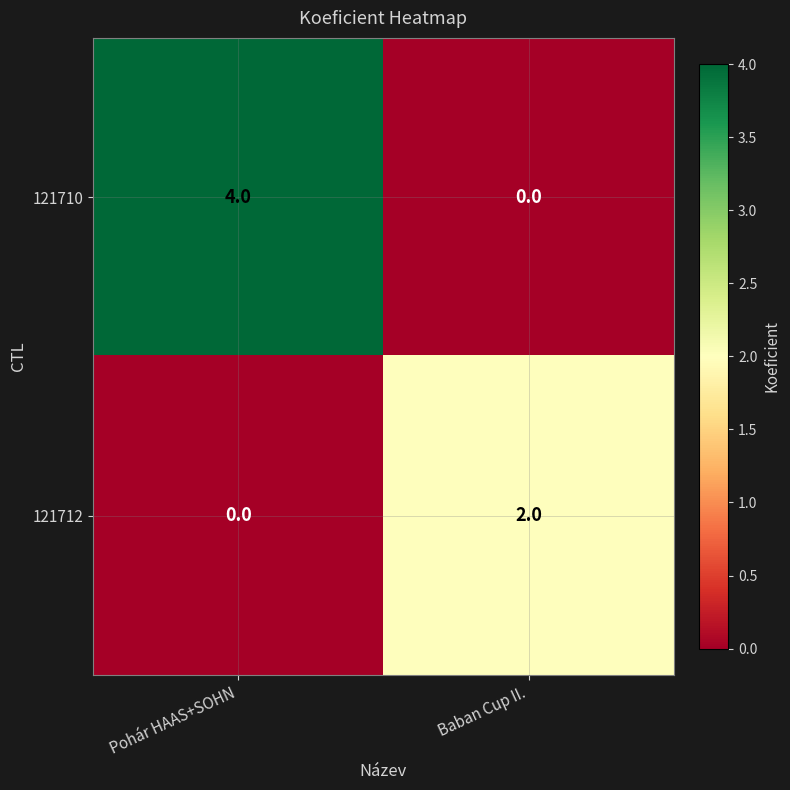

The 121710 series shows -1 at Baban Cup II.. True or false?

False